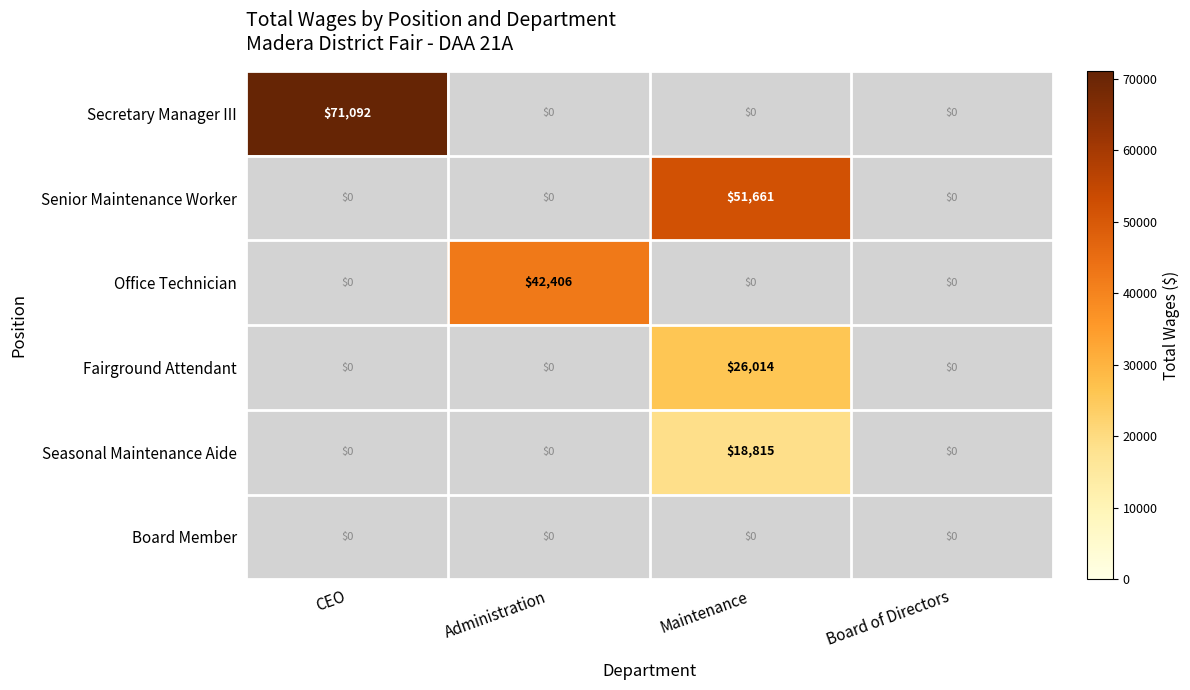

The Secretary Manager III series shows 48828 at CEO. True or false?

False